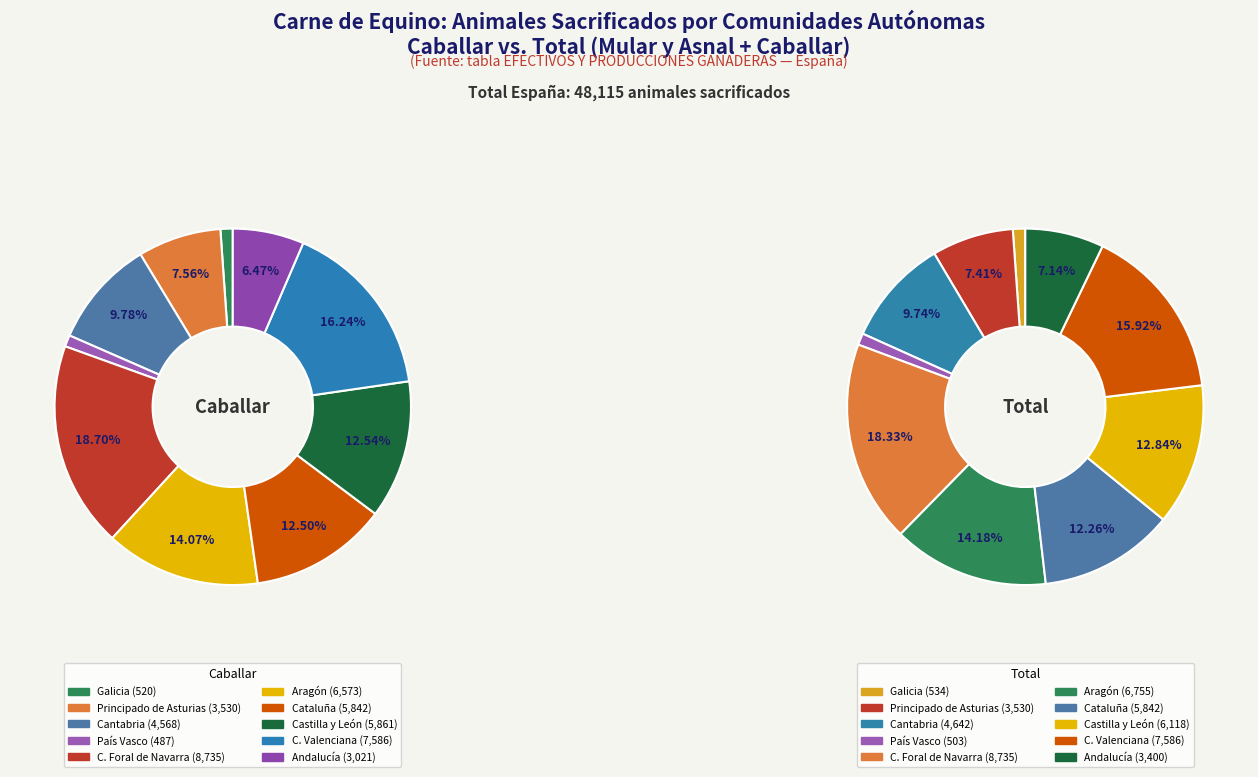

Which series has the largest range (max minus min)?

caballar